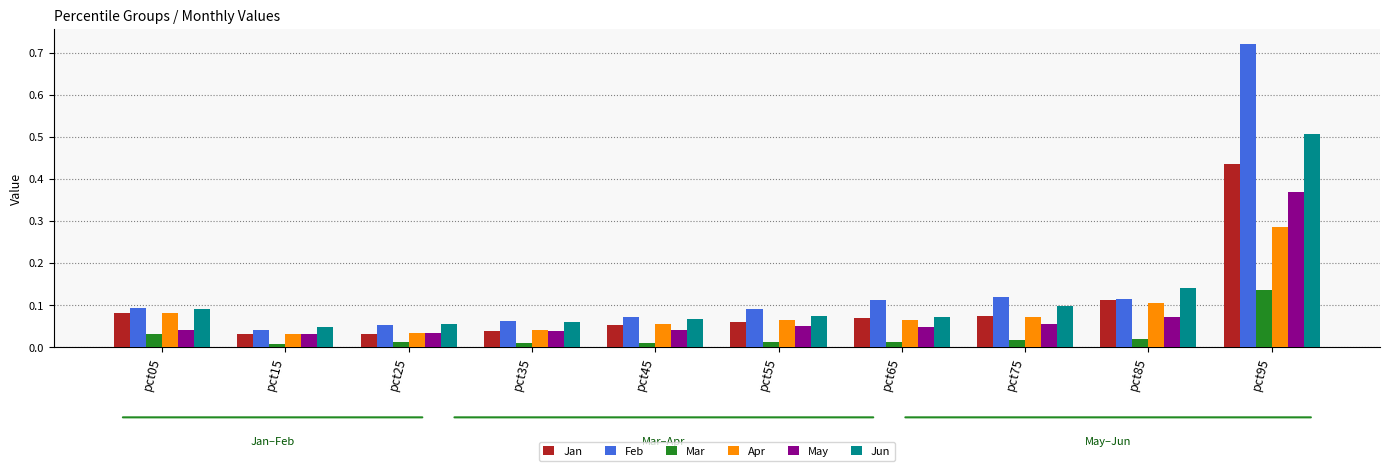

Which series has the largest total across all categories?

Feb